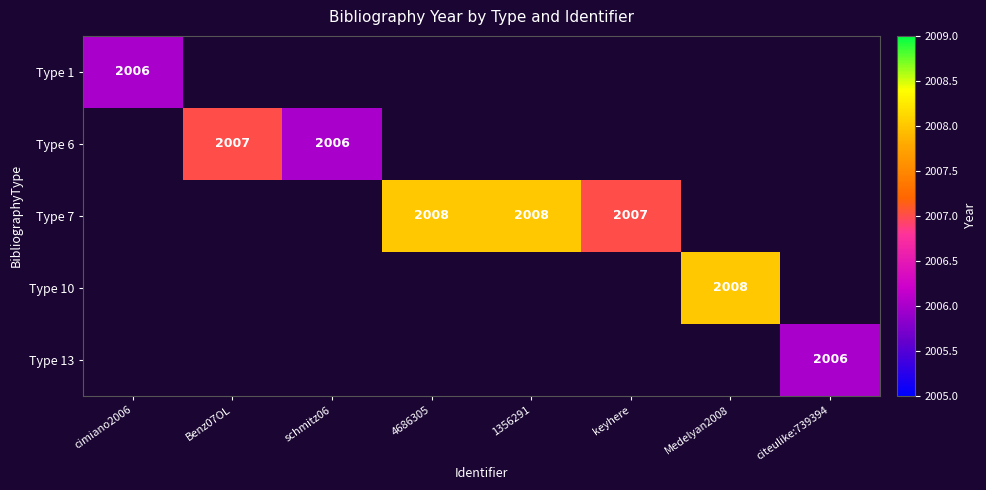

The value of Type 7 at keyhere is 2007. True or false?

True